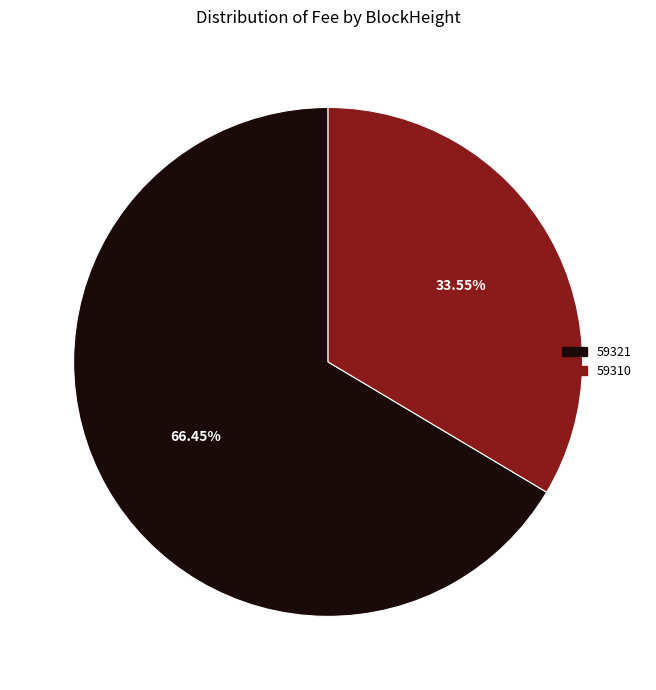

To the nearest percent, what is the average slice percentage?

50%